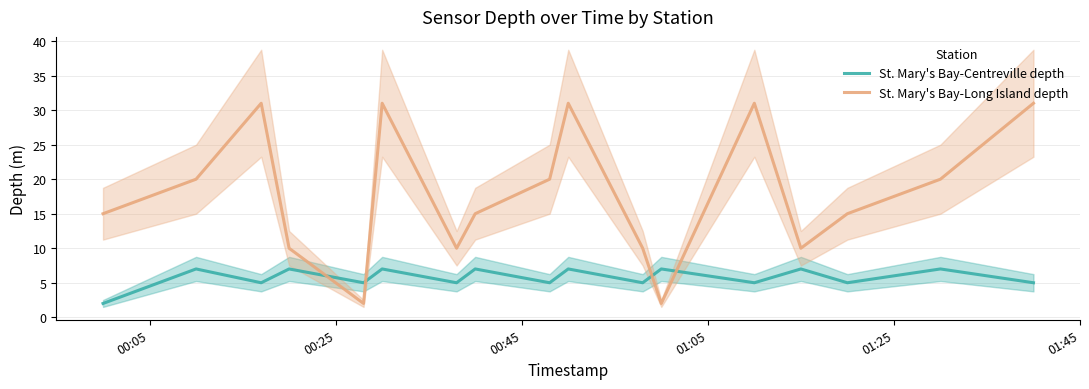

In St. Mary's Bay-Centreville depth, how many points are lower than both neighbors (excluding endpoints)?

7